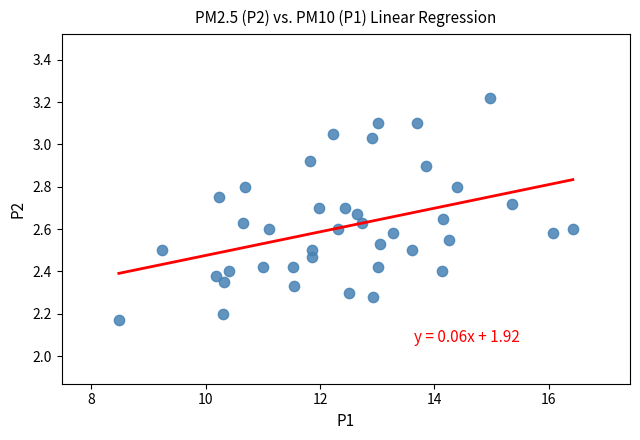

What is the range of X values (max minus min)?

7.9